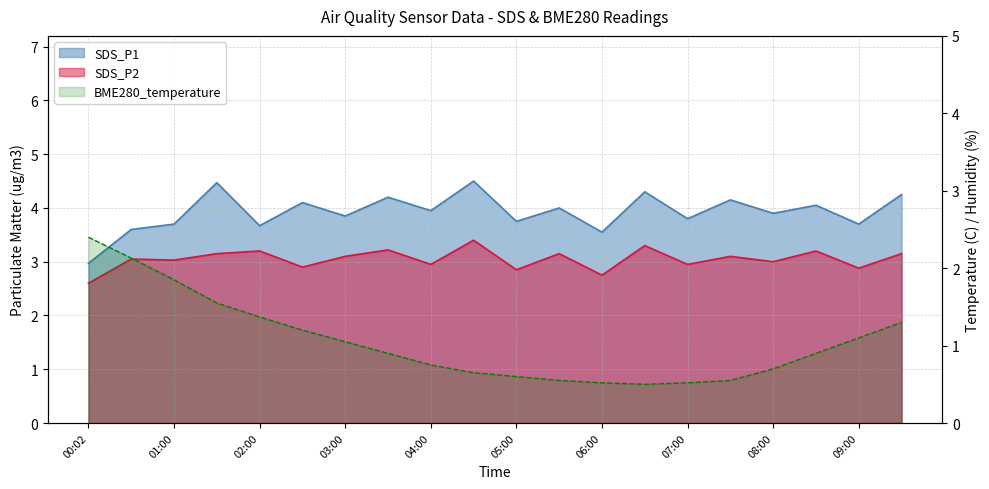

List the labels in order of BME280_temperature value, smallest first.

06:30, 06:00, 07:00, 05:30, 07:30, 05:00, 04:30, 08:00, 04:00, 03:30, 08:30, 03:00, 09:00, 02:30, 09:30, 02:00, 01:30, 01:00, 00:30, 00:02